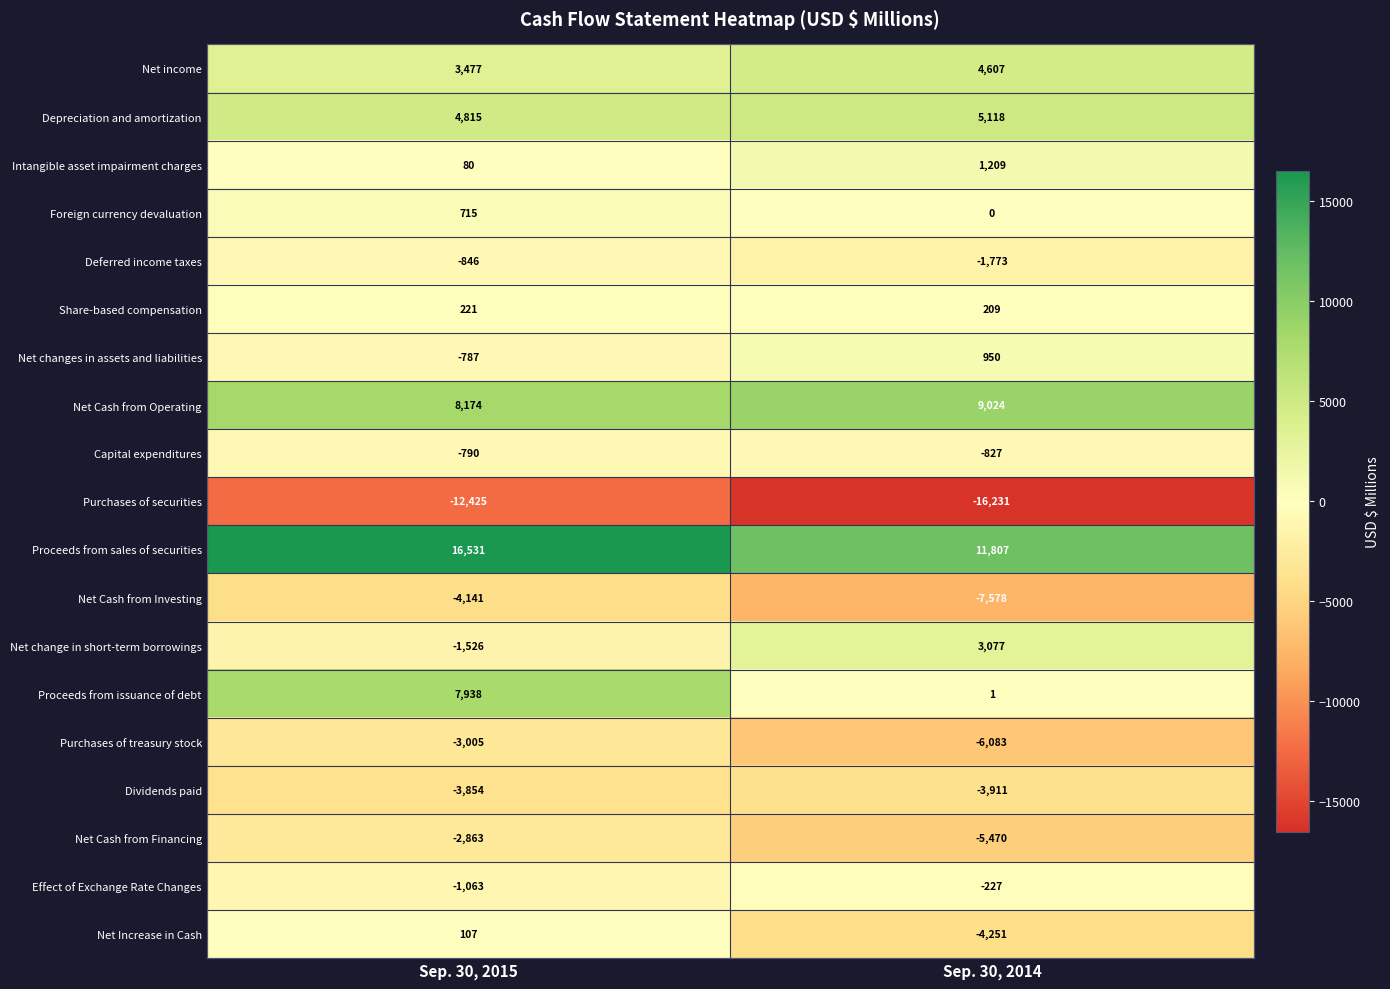

What is the sum of all Intangible asset impairment charges values?

1289